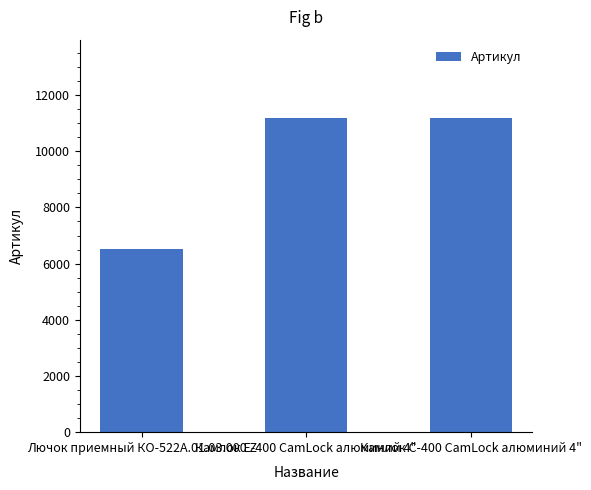

Is it true that the value at Лючок приемный КО-522А.01.03.000 Z is 8501?

False